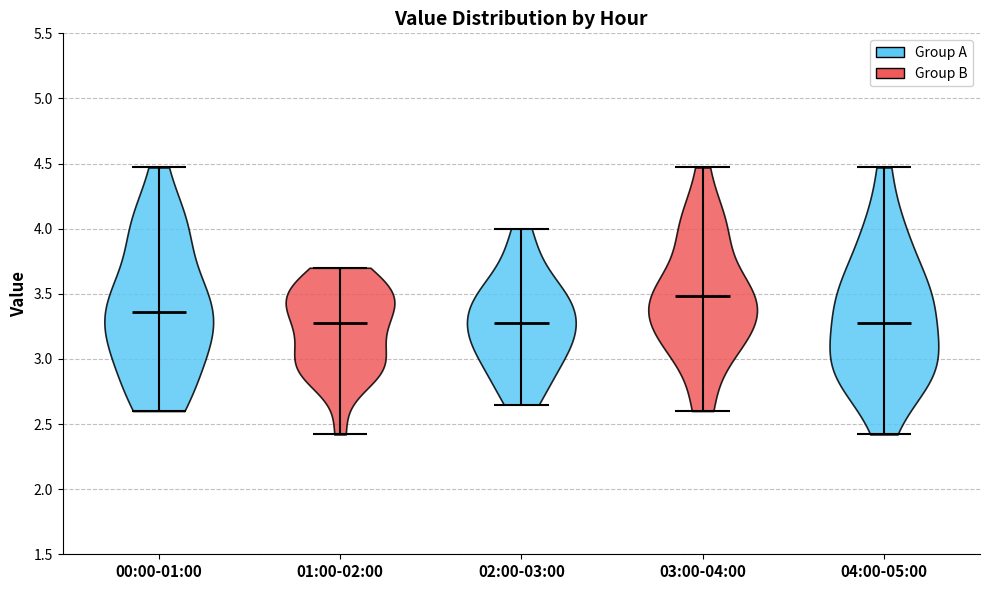

Reading left to right, read every violin against the y-axis: where its median line is, and the lowest and highest points it reaches. The values are not printed on the chart, so give them approximately, as read against the axis.

00:00-01:00: median line 3.35, lowest point 2.60, highest point 4.45
01:00-02:00: median line 3.30, lowest point 2.40, highest point 3.70
02:00-03:00: median line 3.30, lowest point 2.65, highest point 4.00
03:00-04:00: median line 3.50, lowest point 2.60, highest point 4.45
04:00-05:00: median line 3.30, lowest point 2.40, highest point 4.45